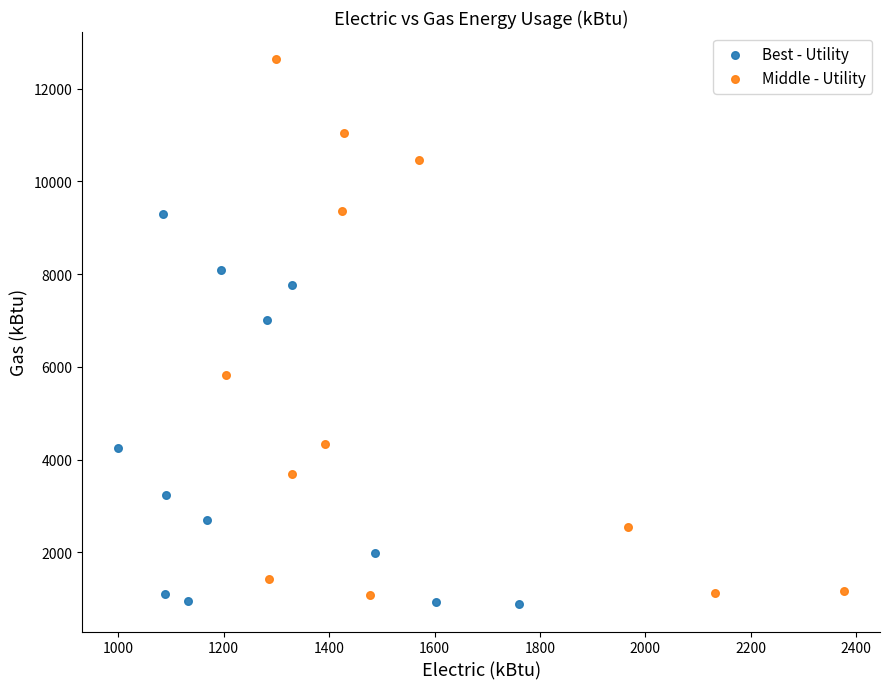

Which series has the widest spread of Y values?

Middle - Utility